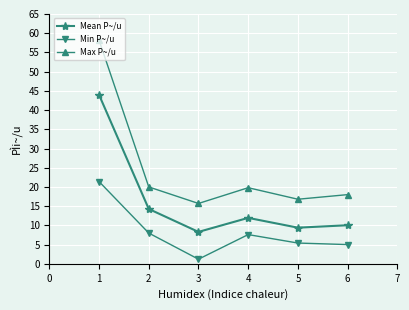

At how many categories does at least one series exceed 4?

6